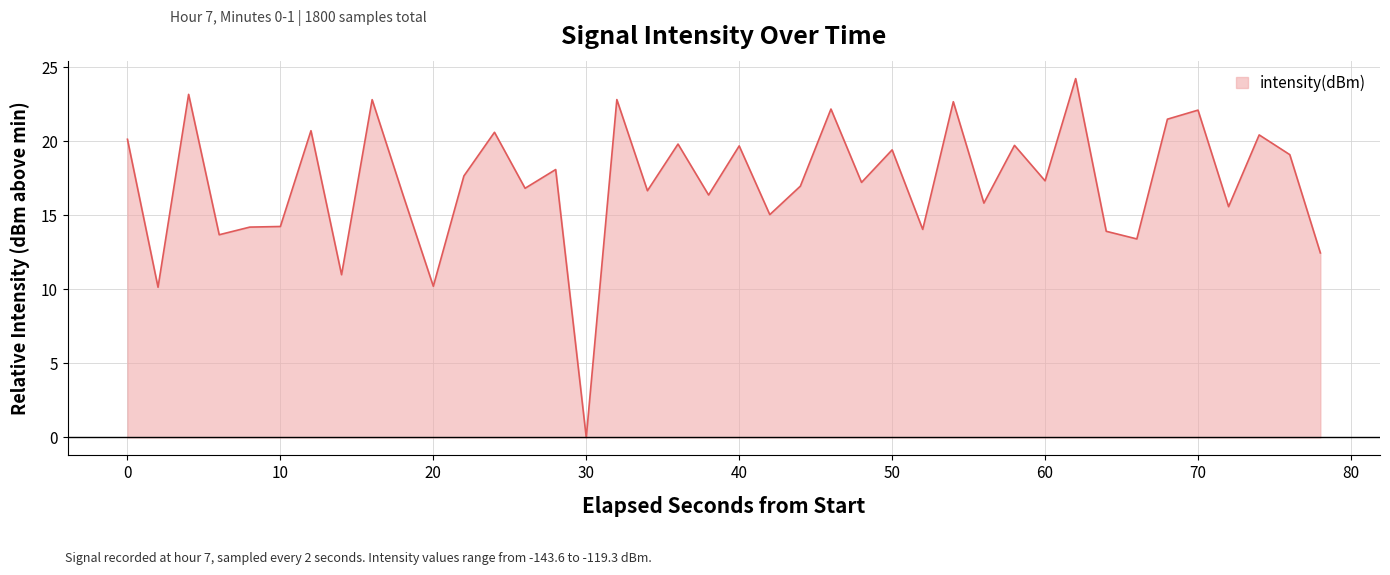

What is the maximum value shown in the chart?

24.2